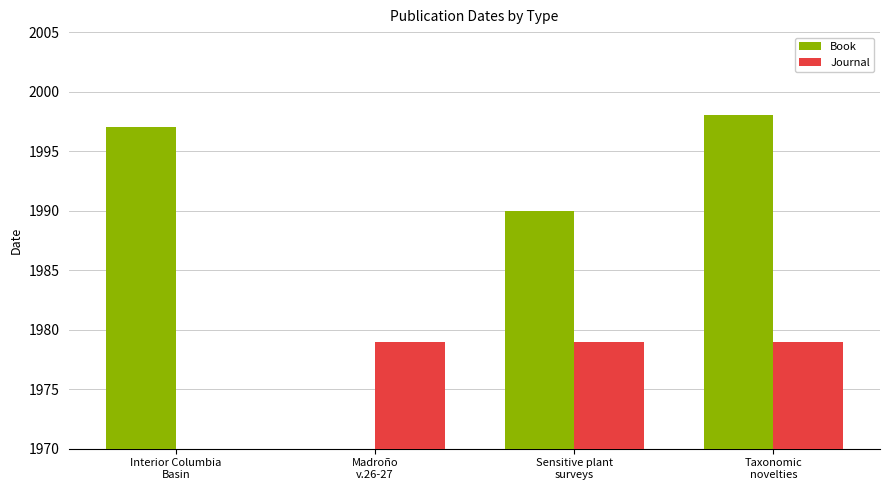

How many positive values does the Book series have?

3